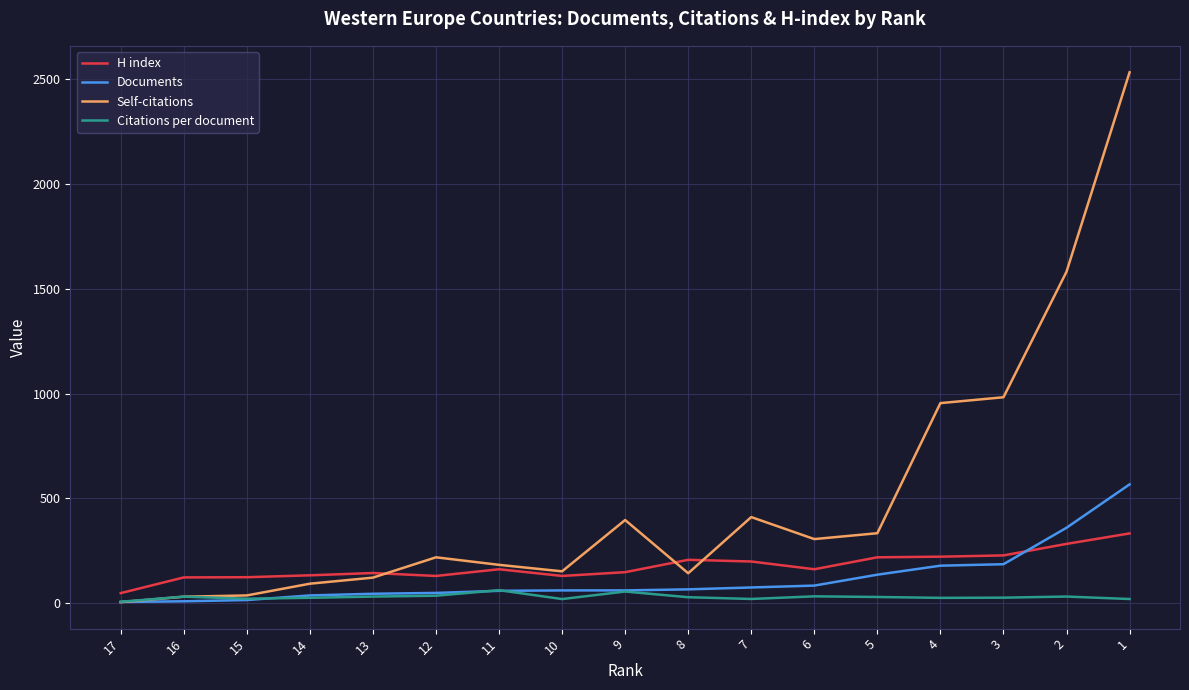

How many times do H index and Documents cross each other?

1